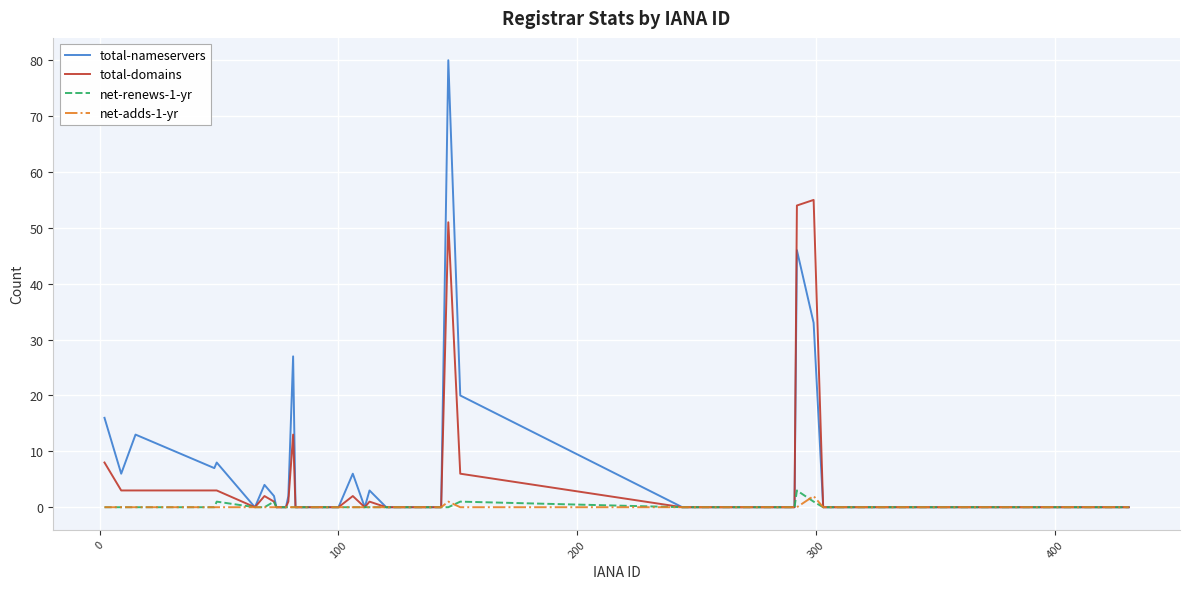

Does the chart have visible grid lines?

Yes